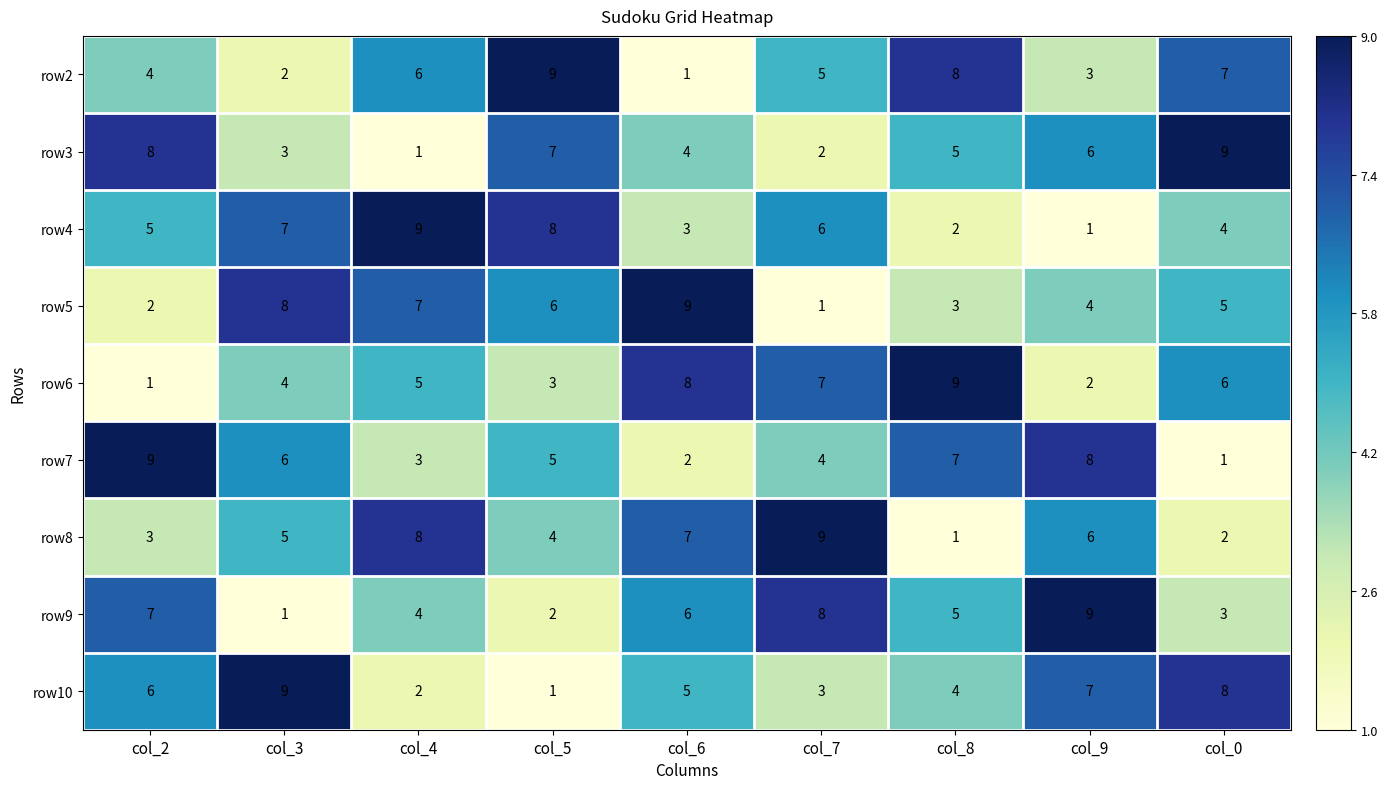

Is it true that row5 equals 3 at col_8?

True